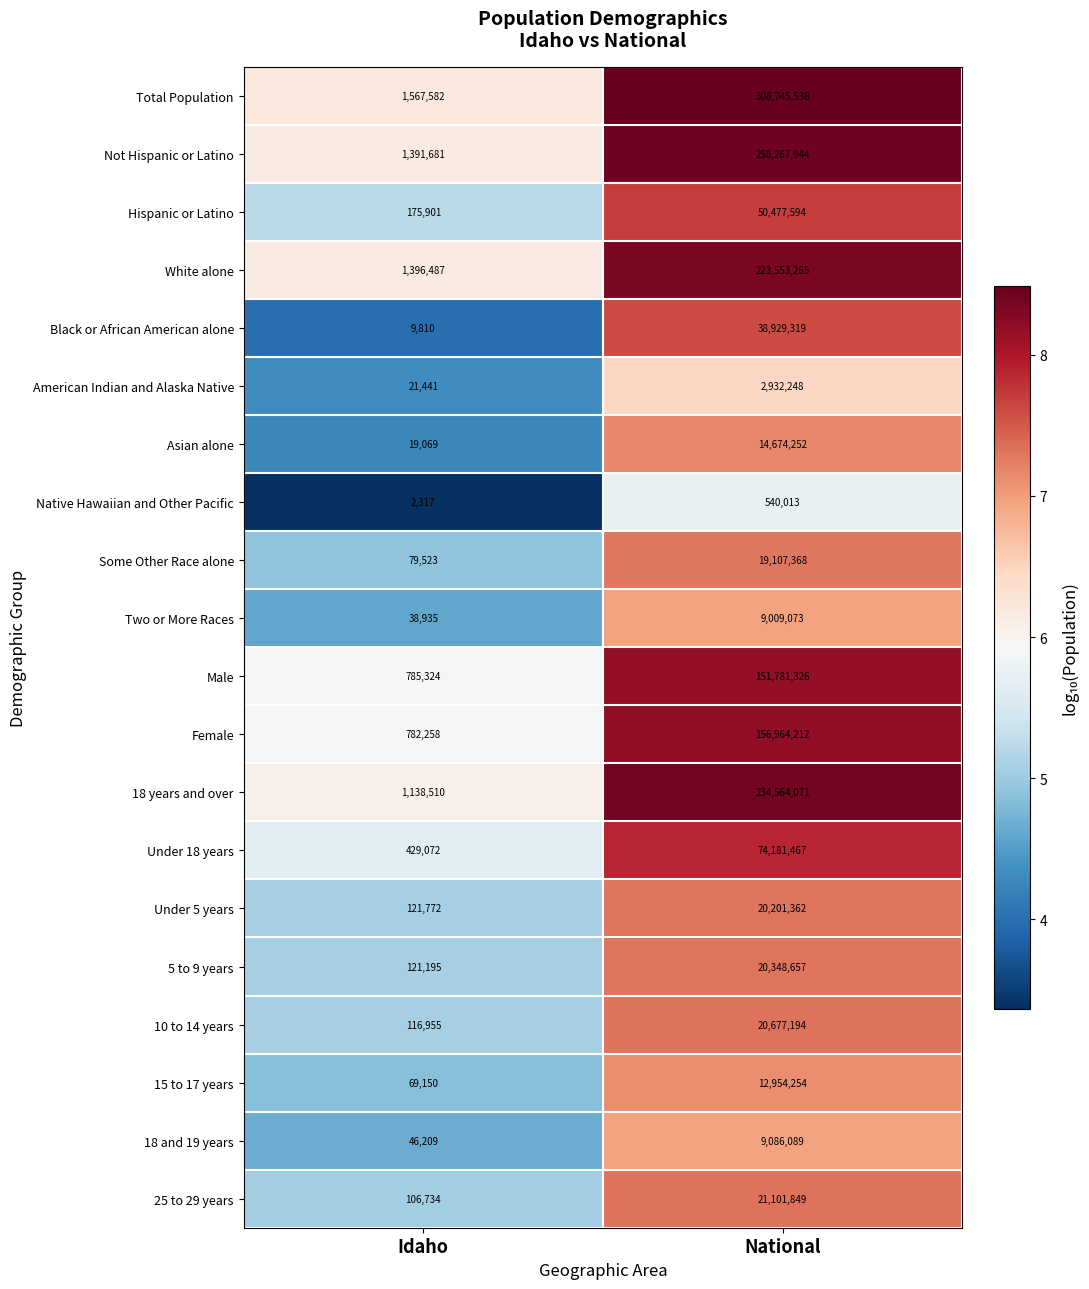

How many distinct data groups are displayed?

20